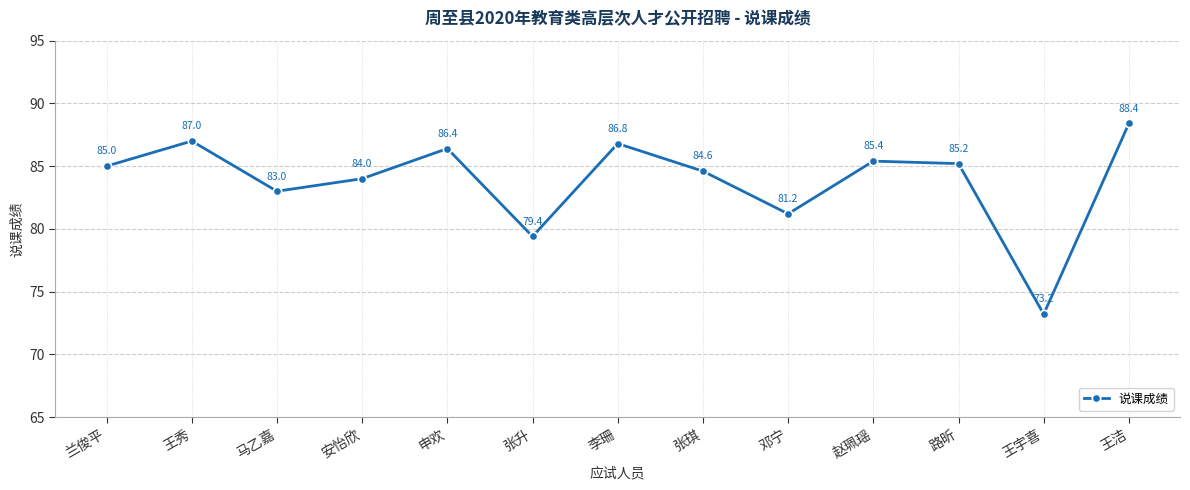

What is the sum of all values?

1089.6